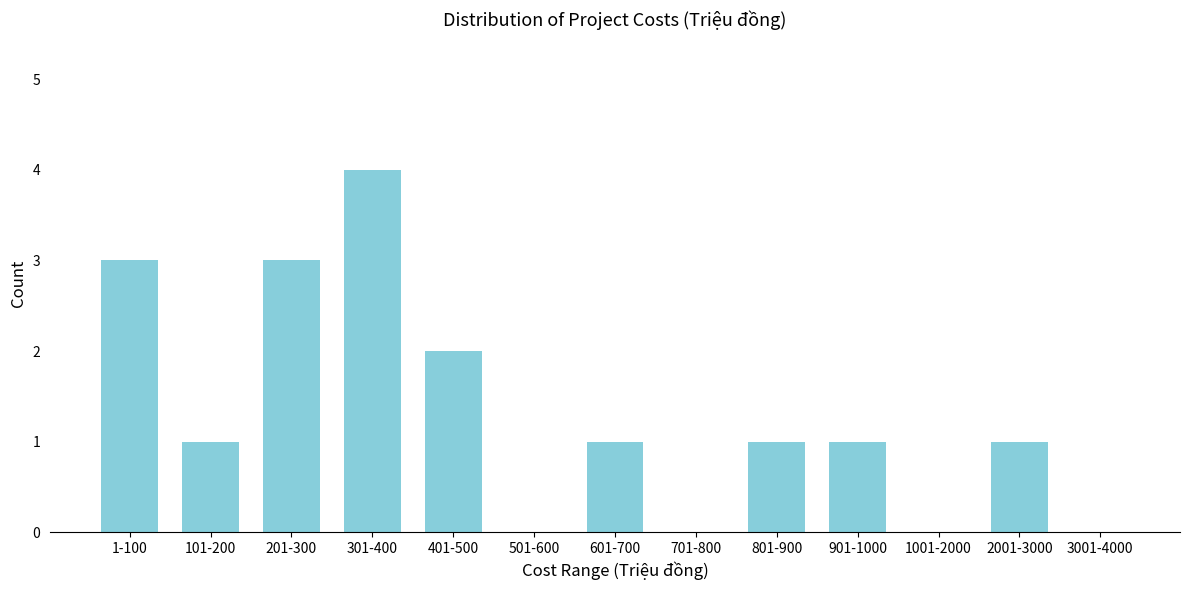

Reading left to right, transcribe all the data shown in this chart.

1-100=3	101-200=1	201-300=3	301-400=4	401-500=2	501-600=0	601-700=1	701-800=0	801-900=1	901-1000=1	1001-2000=0	2001-3000=1	3001-4000=0